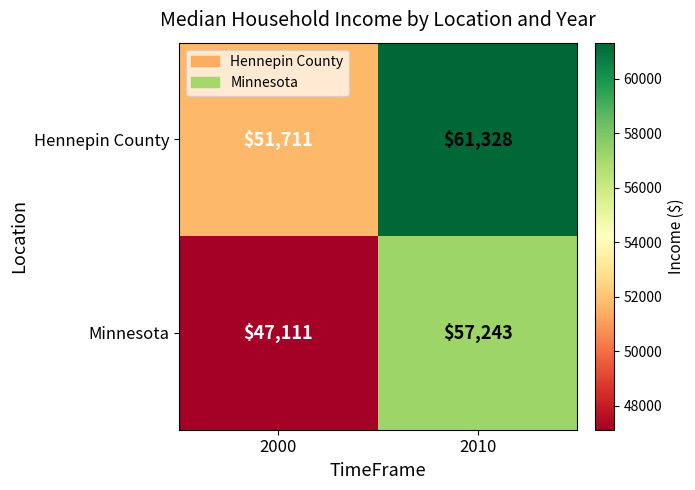

Rank the series by their average value, from lowest to highest.

Minnesota, Hennepin County